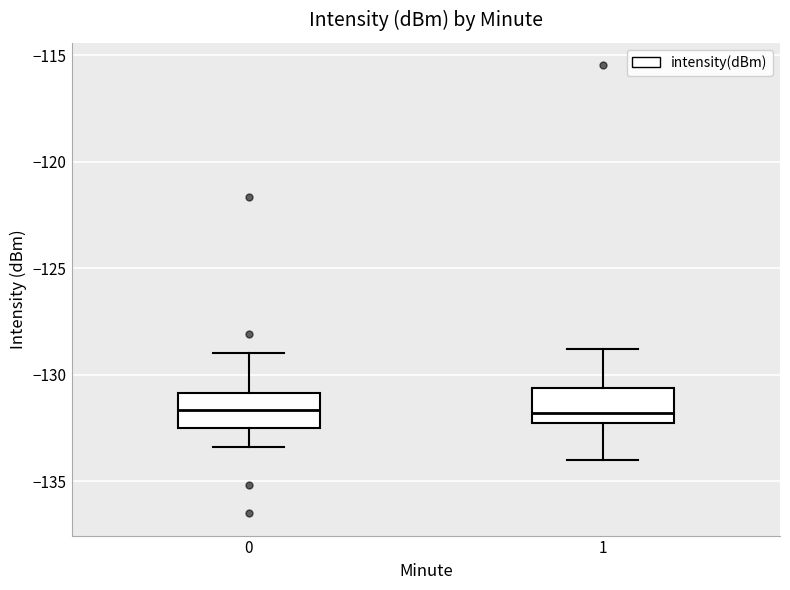

Where does the median line of the box at x = 1 sit on the y-axis? The values are not printed on the chart, so give them approximately, as read against the axis.

-132.0